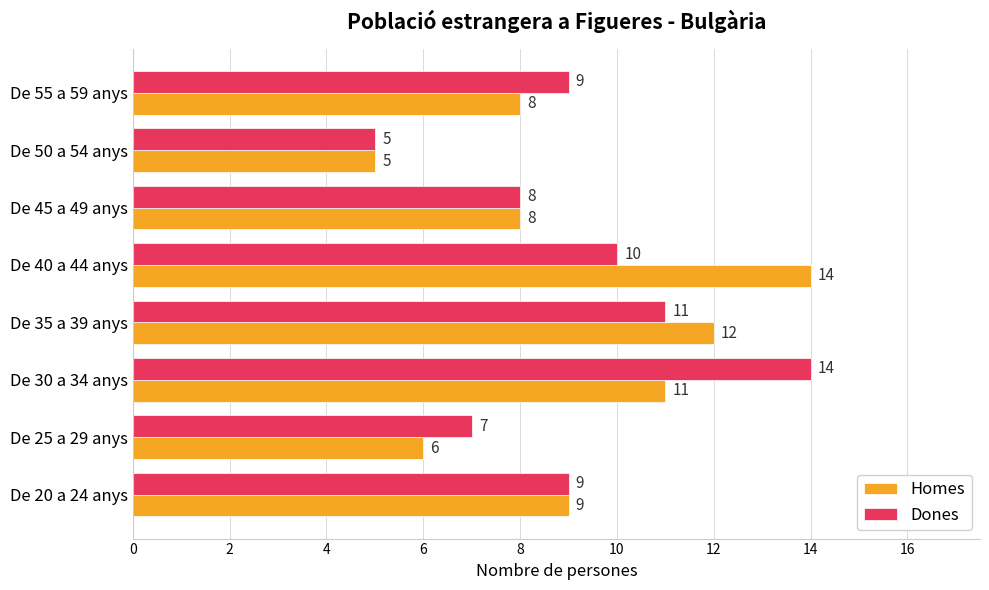

At which category is the sum across all series the highest?

De 30 a 34 anys